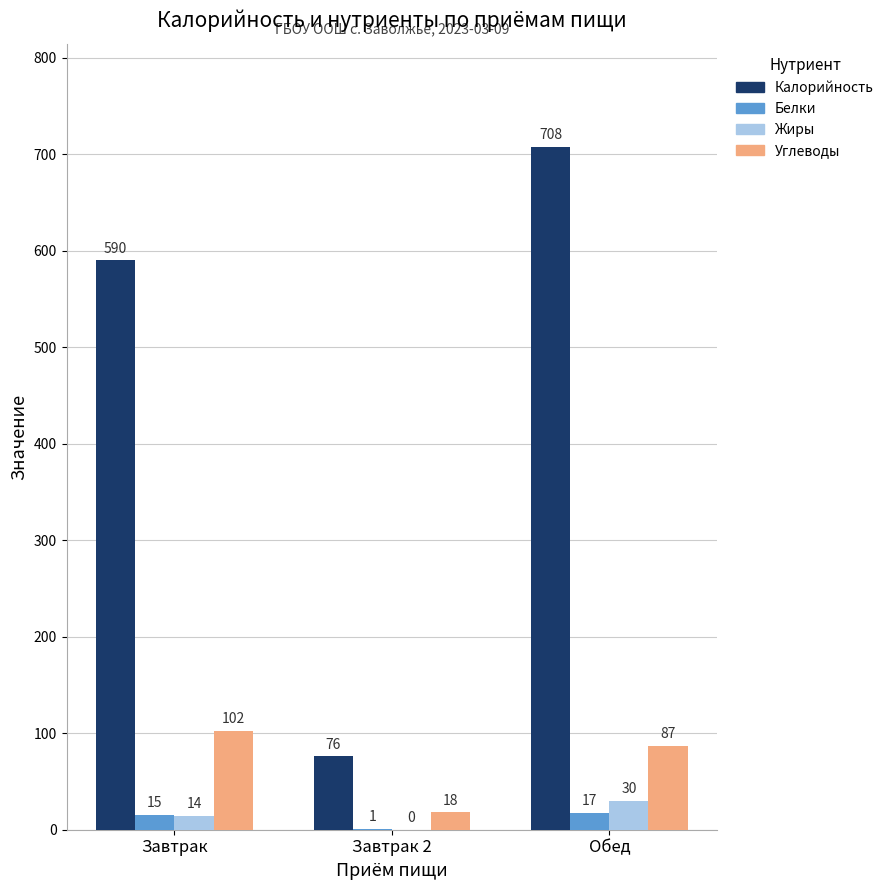

The value of Калорийность at Завтрак 2 is 76. True or false?

True